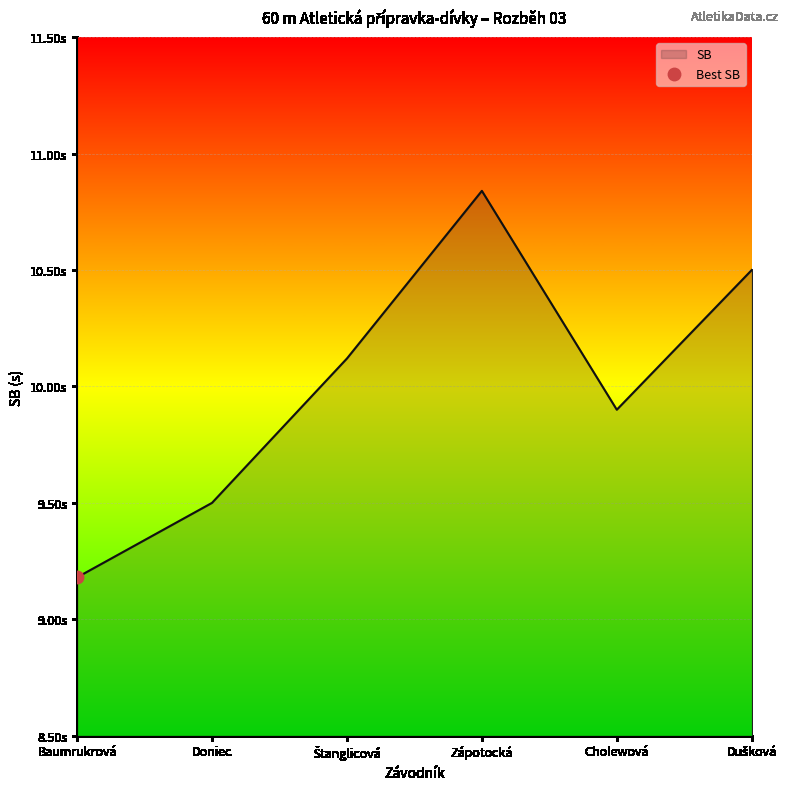

Which has a higher value, Zápotocká or Štanglicová?

Zápotocká